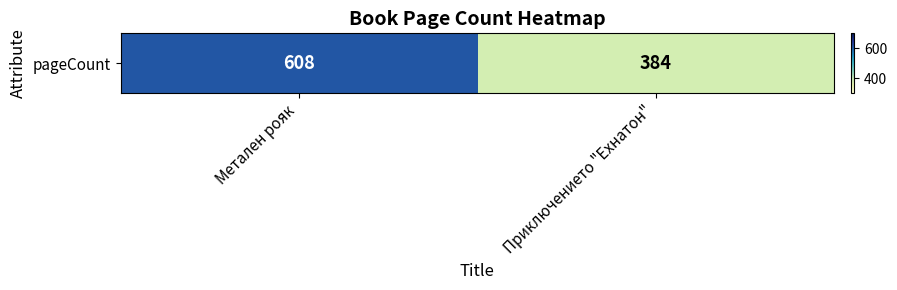

Rank the categories by value from highest to lowest.

Метален рояк, Приключението "Ехнатон"